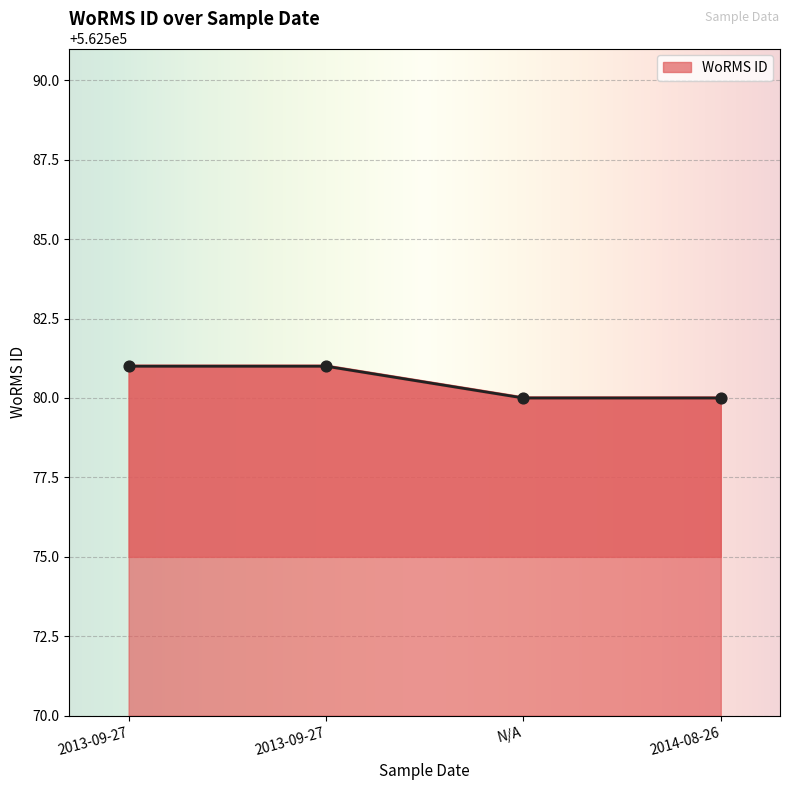

Approximately how many times larger is the value at 2013-09-27 compared to 2014-08-26?

1.0